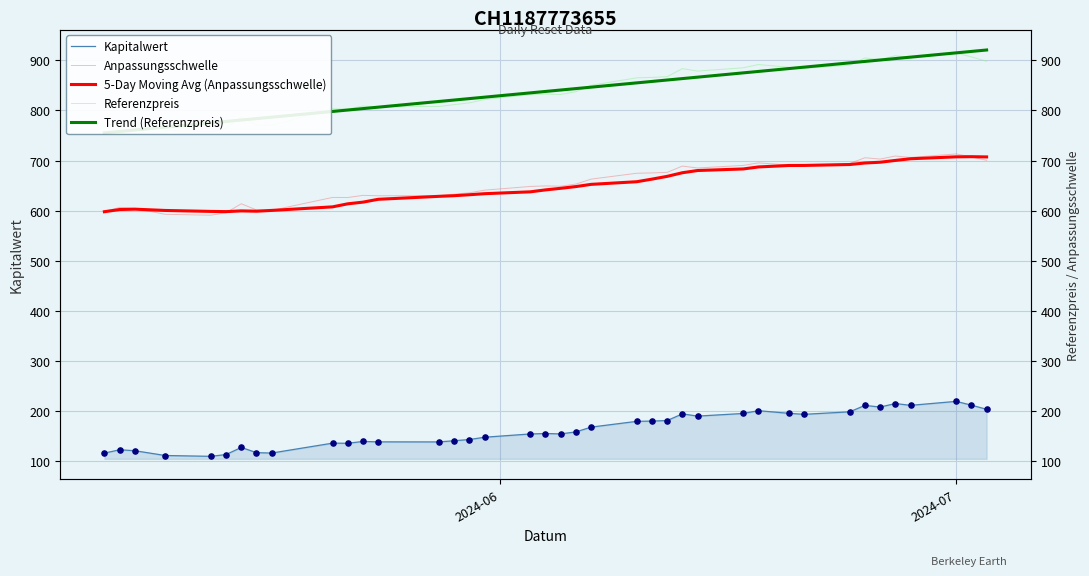

Which series has the largest total across all categories?

Trend (Referenzpreis)